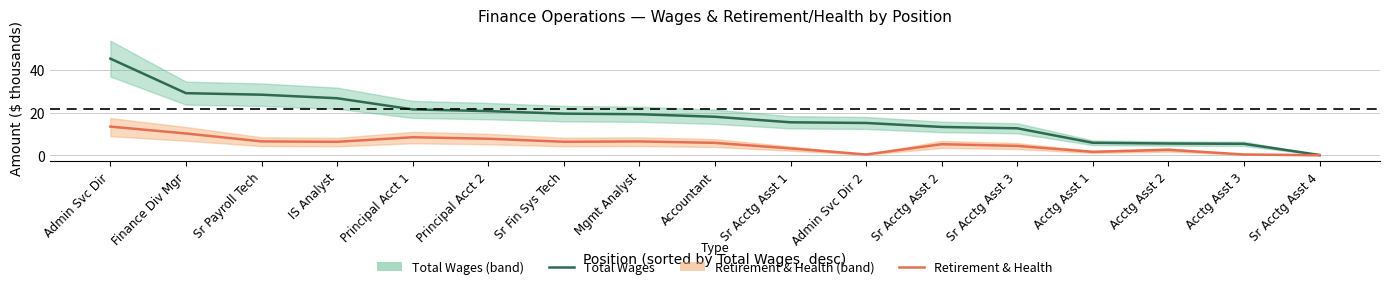

At which category is the sum across all series the highest?

Admin Svc Dir